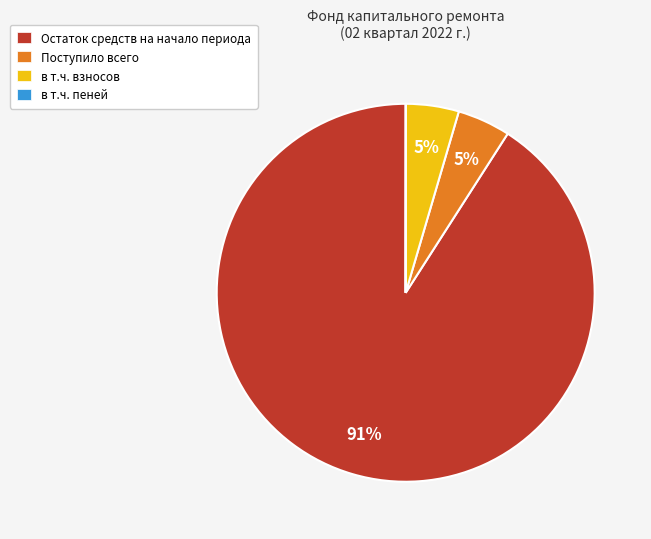

What is the largest slice in the pie chart?

Остаток средств на начало периода